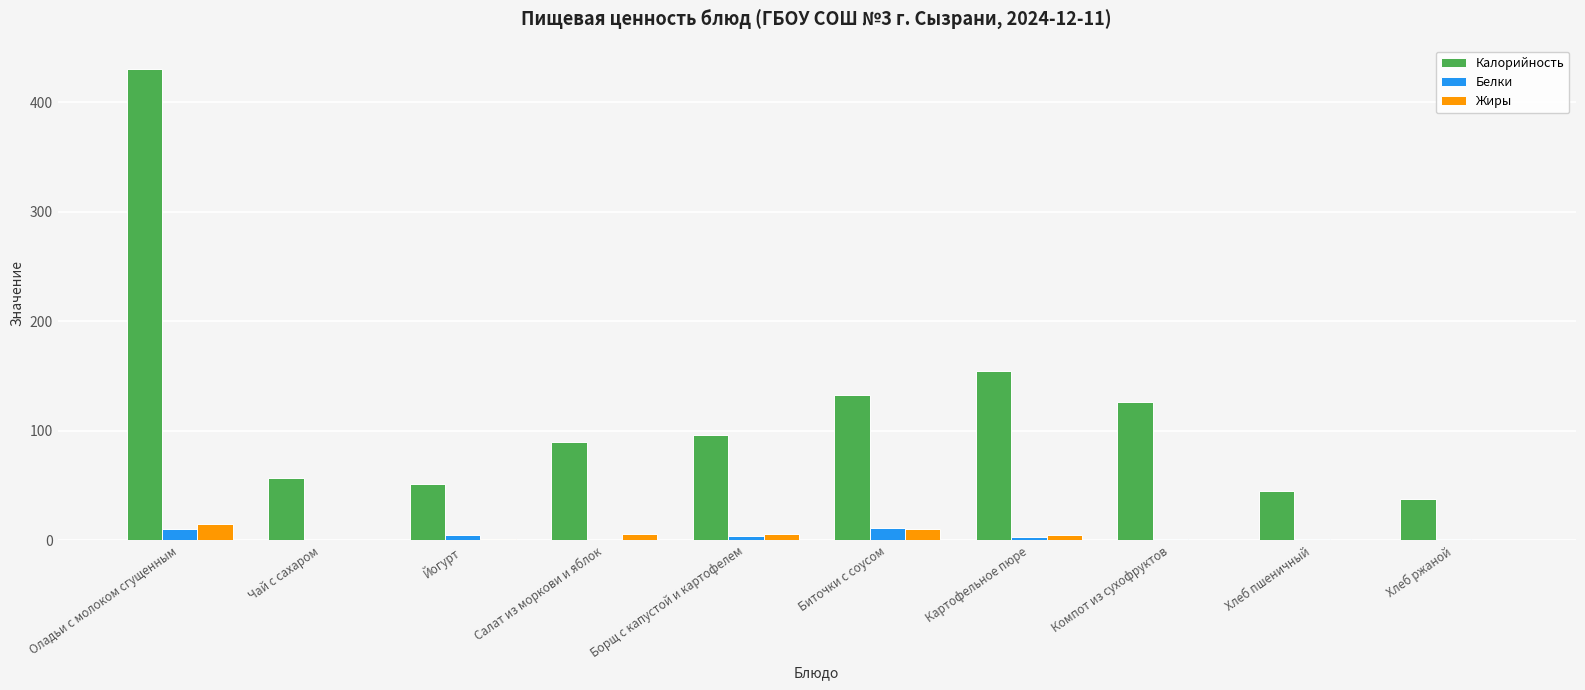

What is the sum of the Жиры values at Салат из моркови и яблок and Хлеб пшеничный?

6.2